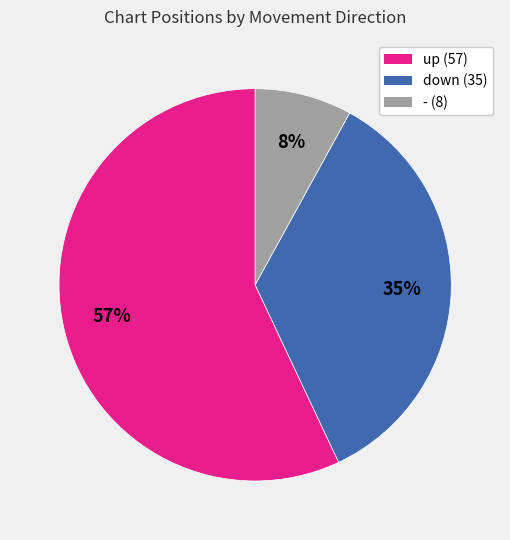

To the nearest percent, what portion does down represent?

35%